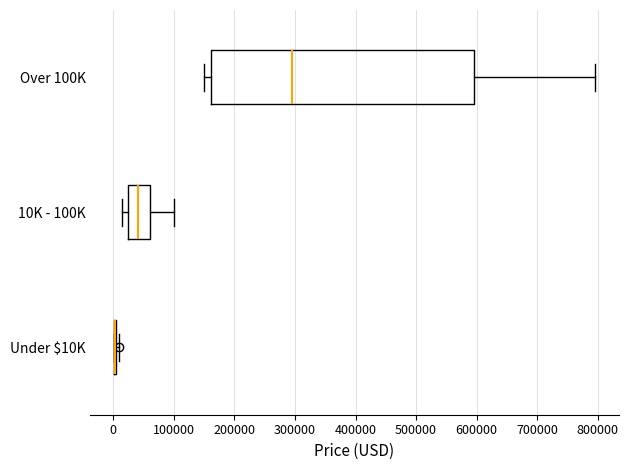

Where does the right whisker of the box for 10K - 100K end on the x-axis? The values are not printed on the chart, so give them approximately, as read against the axis.

100000